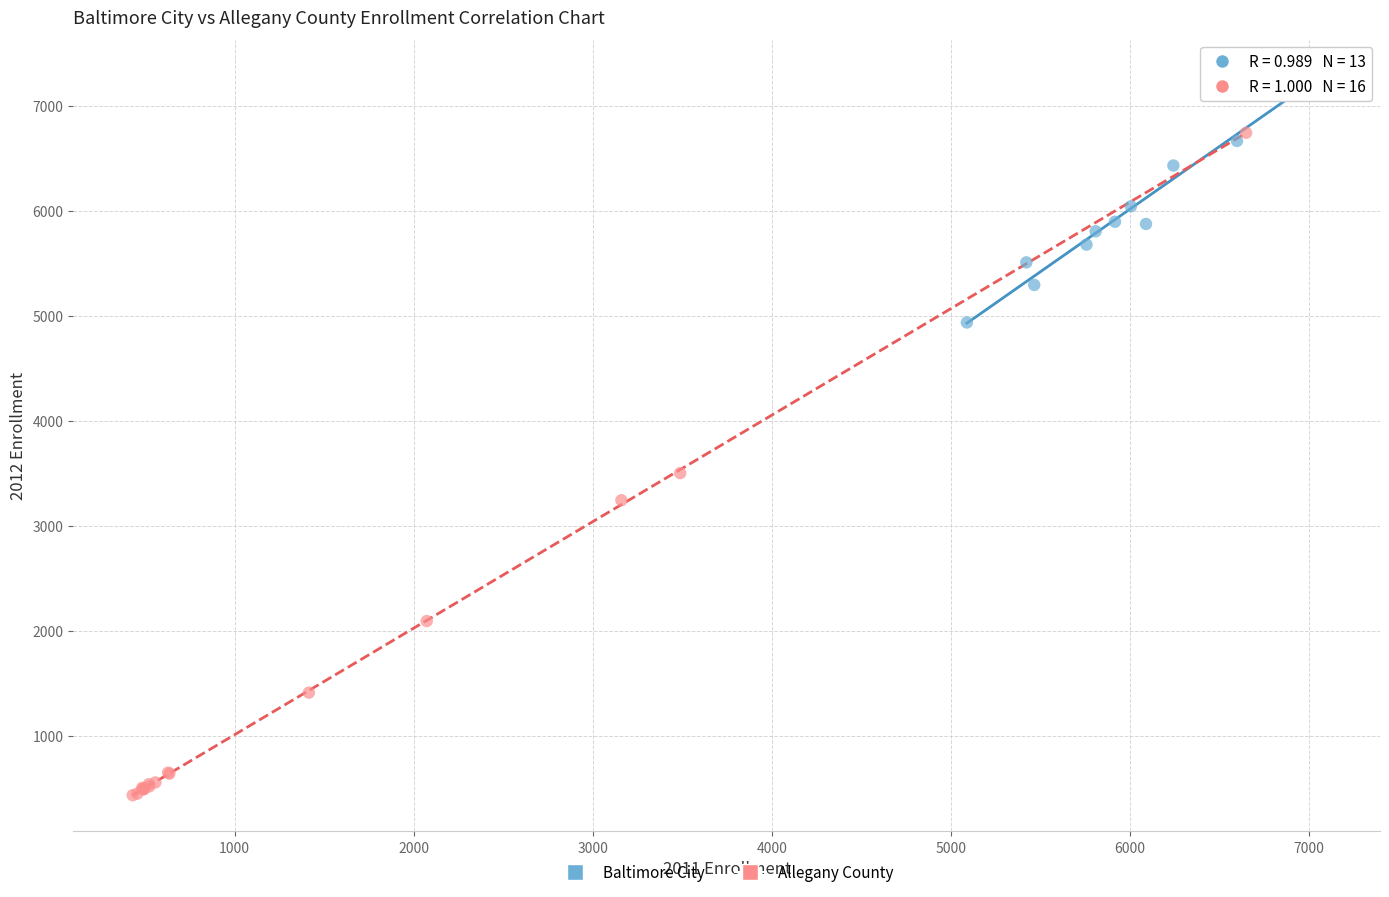

Which series contains the lowest Y value?

Allegany County